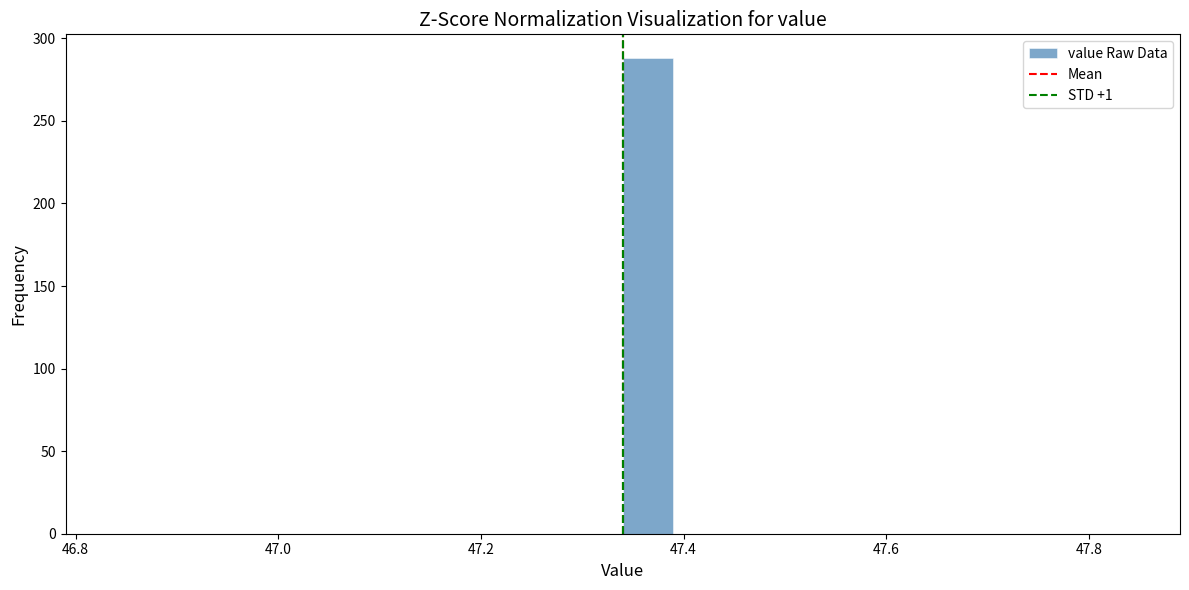

Read against the x-axis, roughly where is the centre of the tallest bar?

47.36